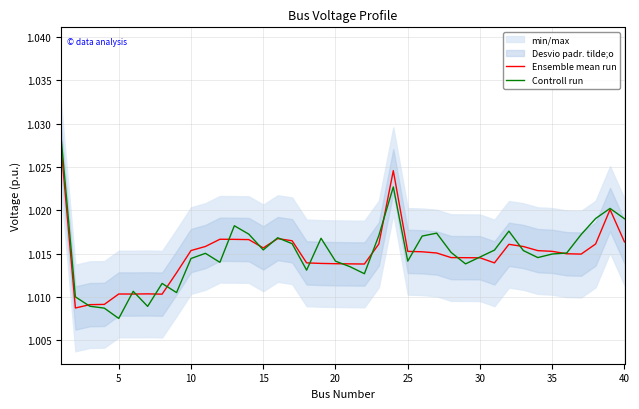

Count the Ensemble mean run values in the range 1 to 2.

40